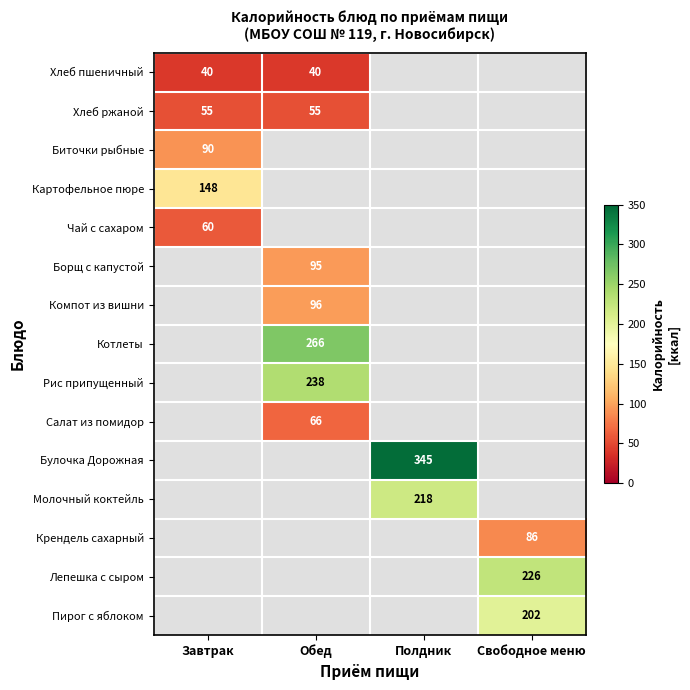

At which category does the chart reach its peak across all series?

Полдник